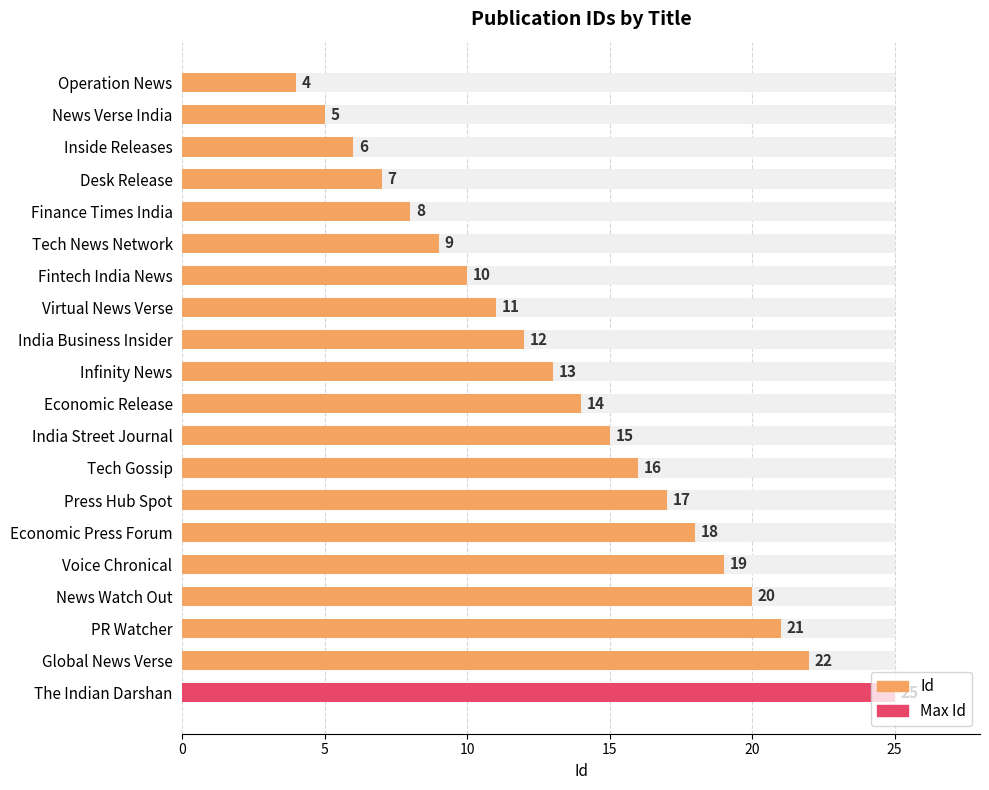

Between Press Hub Spot and Inside Releases, which is larger?

Press Hub Spot